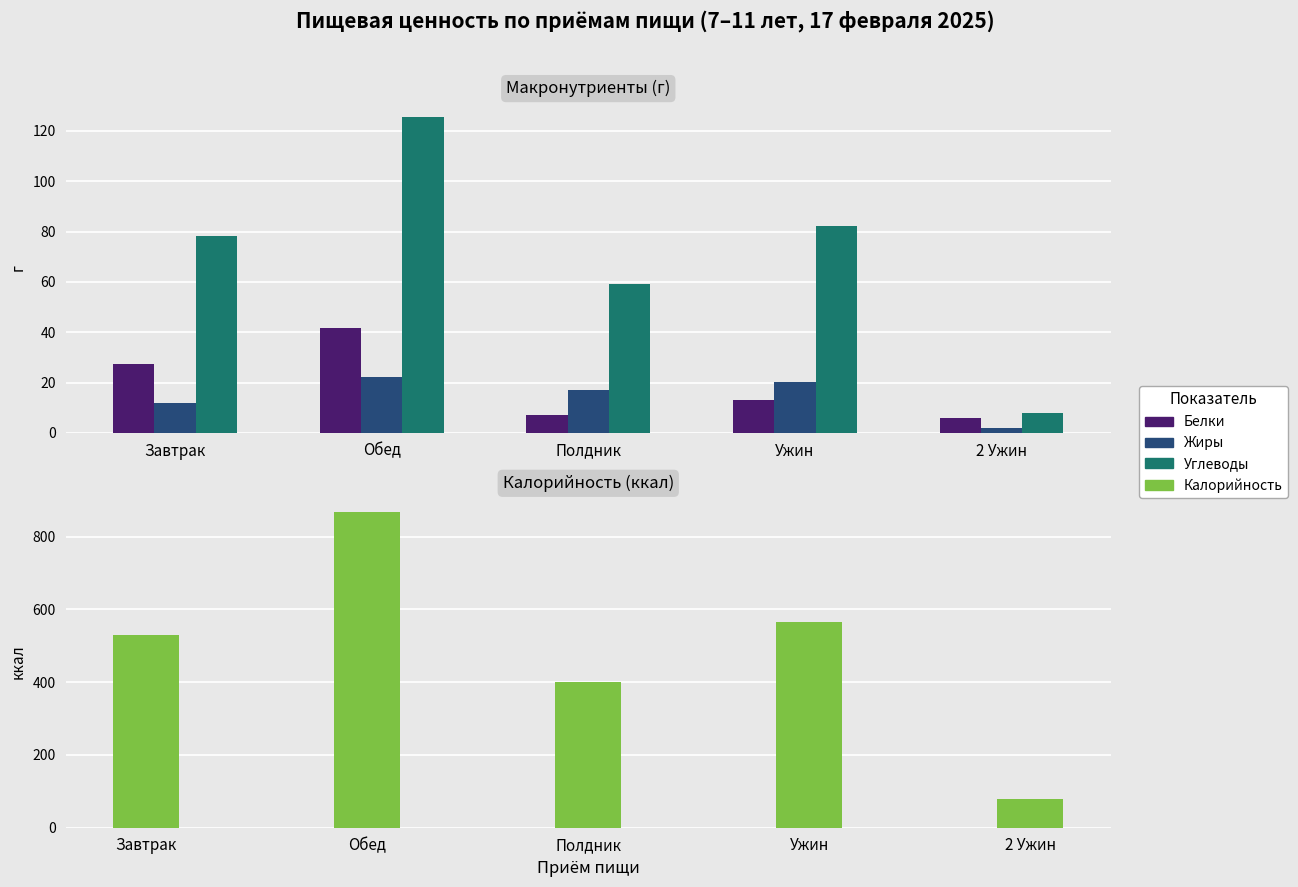

At which category does the chart reach its peak across all series?

Обед